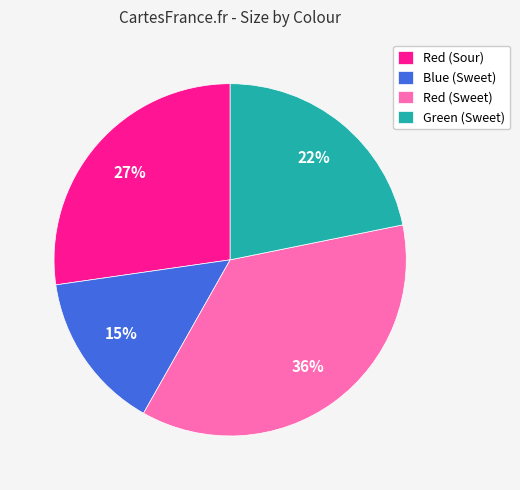

What is the ratio of the value at Blue (Sweet) to the value at Green (Sweet)?

0.7